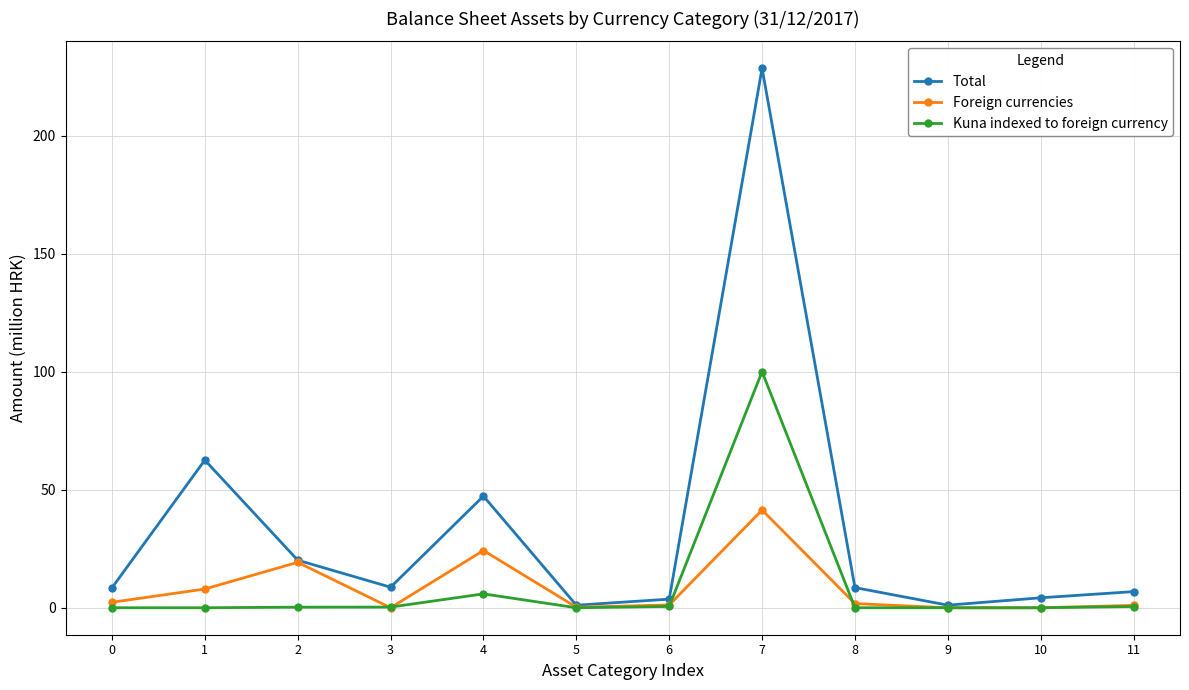

What is the difference between the Total values at 11 and 5?

5.8